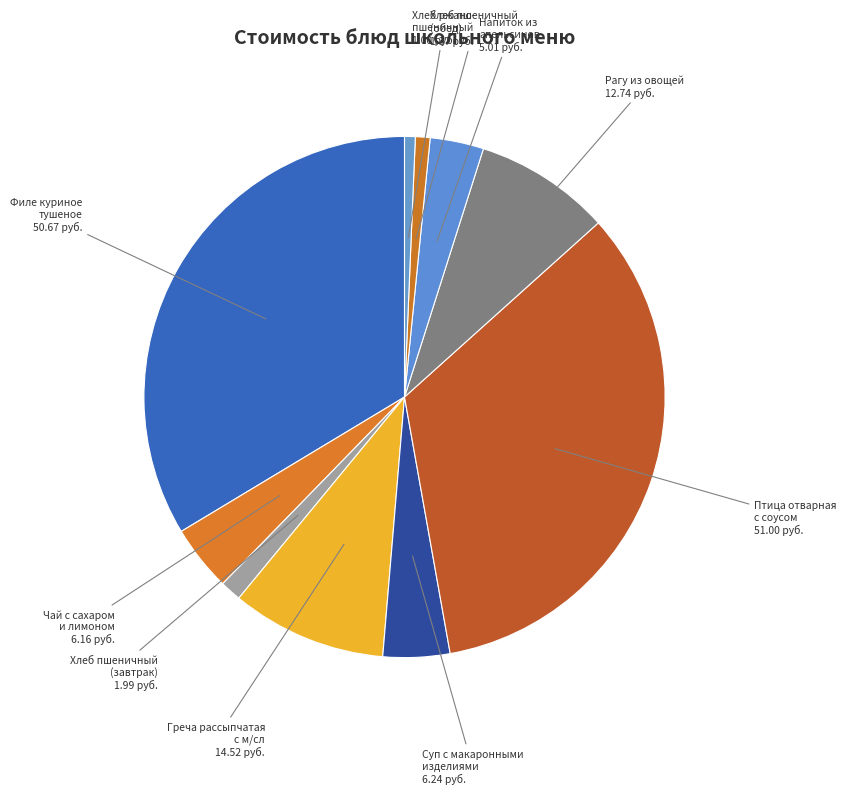

Between Филе куриное тушеное and Хлеб ржано- пшеничный, which is larger?

Филе куриное тушеное